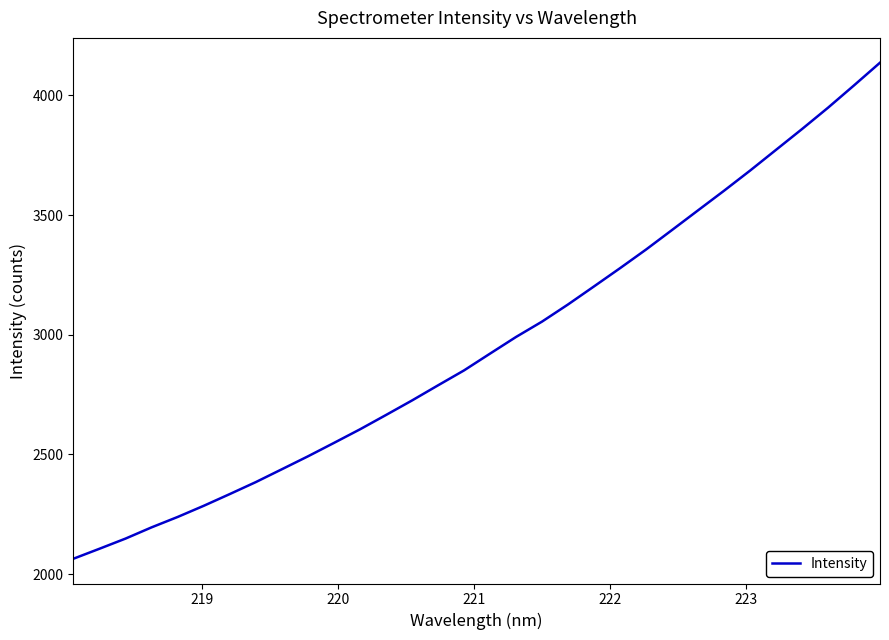

What is the maximum value shown in the chart?

4136.3